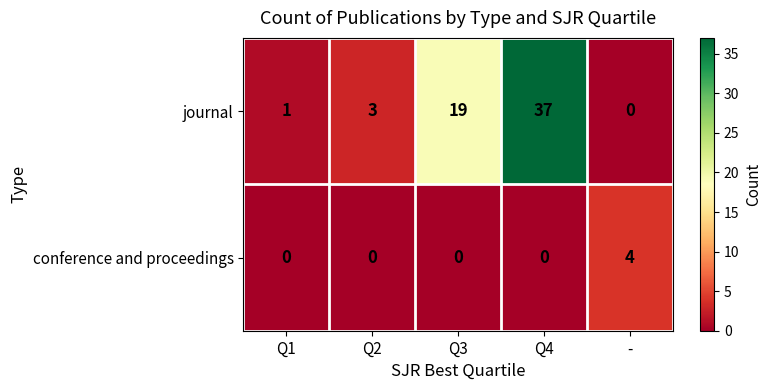

The value of conference and proceedings at Q1 is 0. True or false?

True